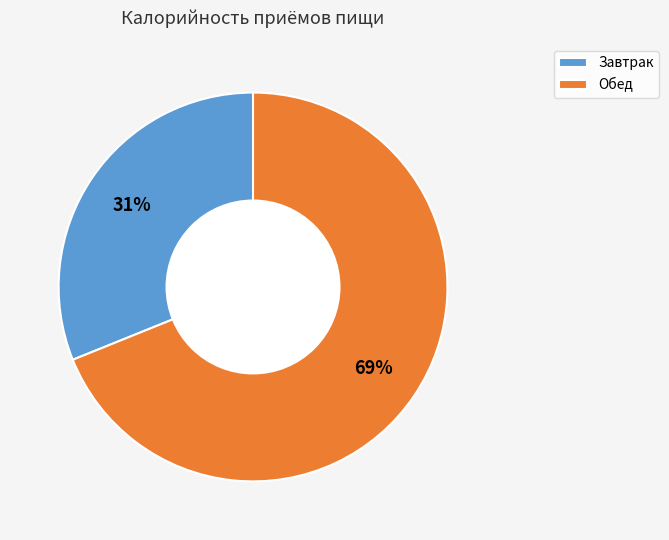

Which has a higher value, Завтрак or Обед?

Обед